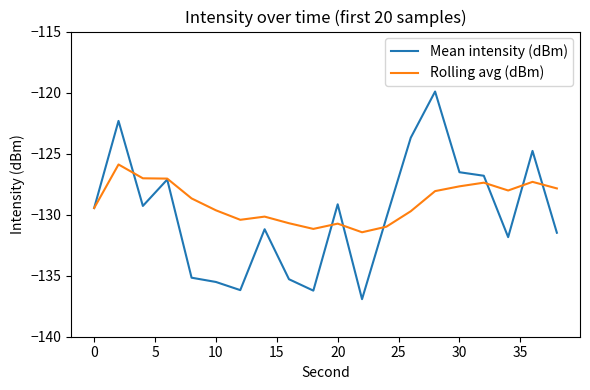

What is the minimum value for Rolling avg (dBm)?

-131.4